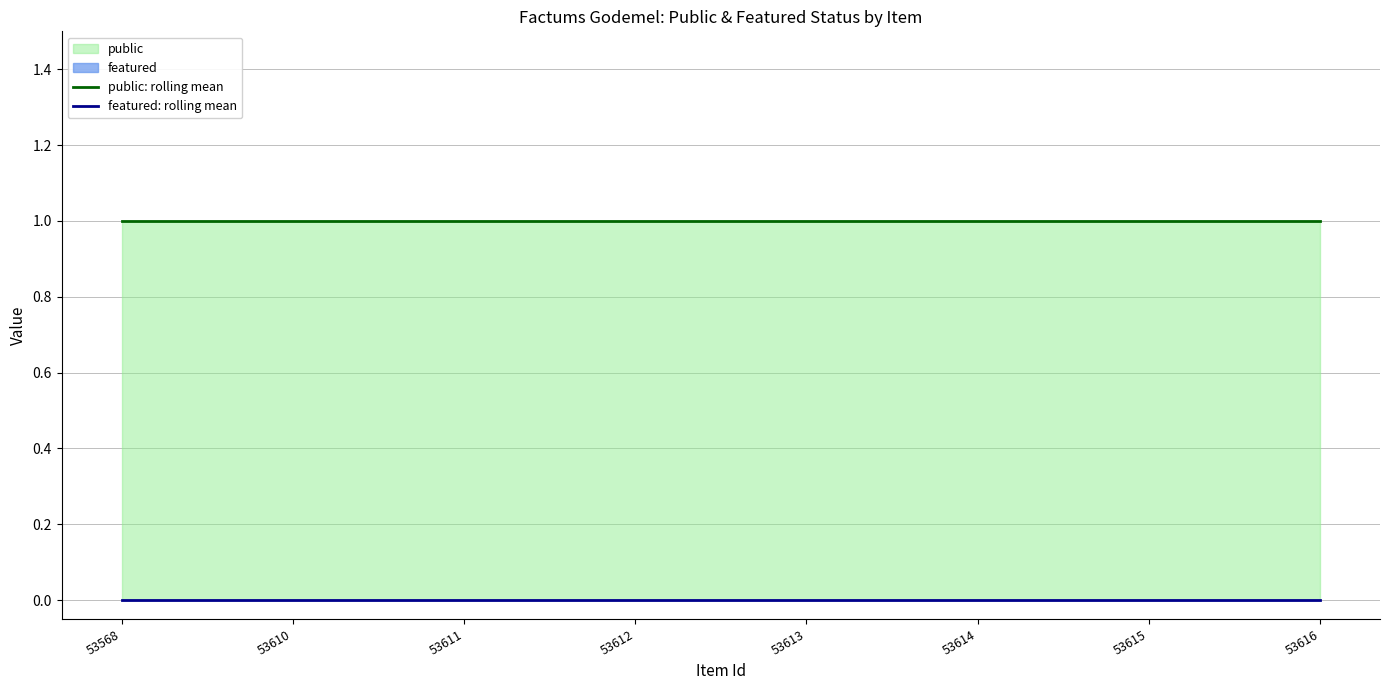

What is the total value across all series at 53612?

1